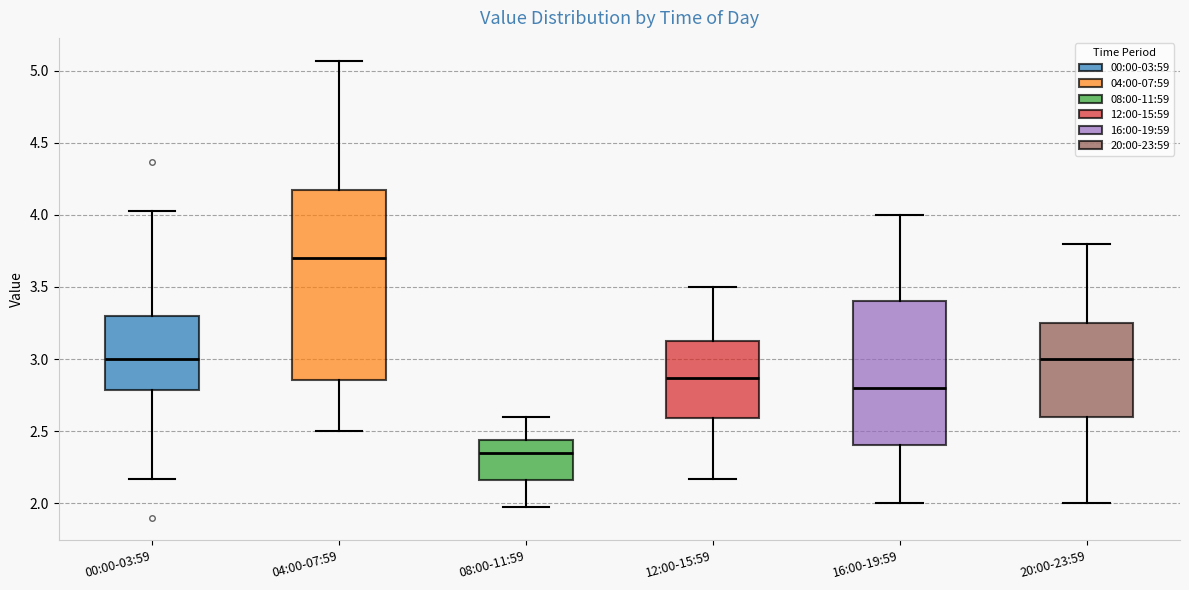

Comparing the boxes themselves (not the whiskers), which one is the tallest?

04:00-07:59